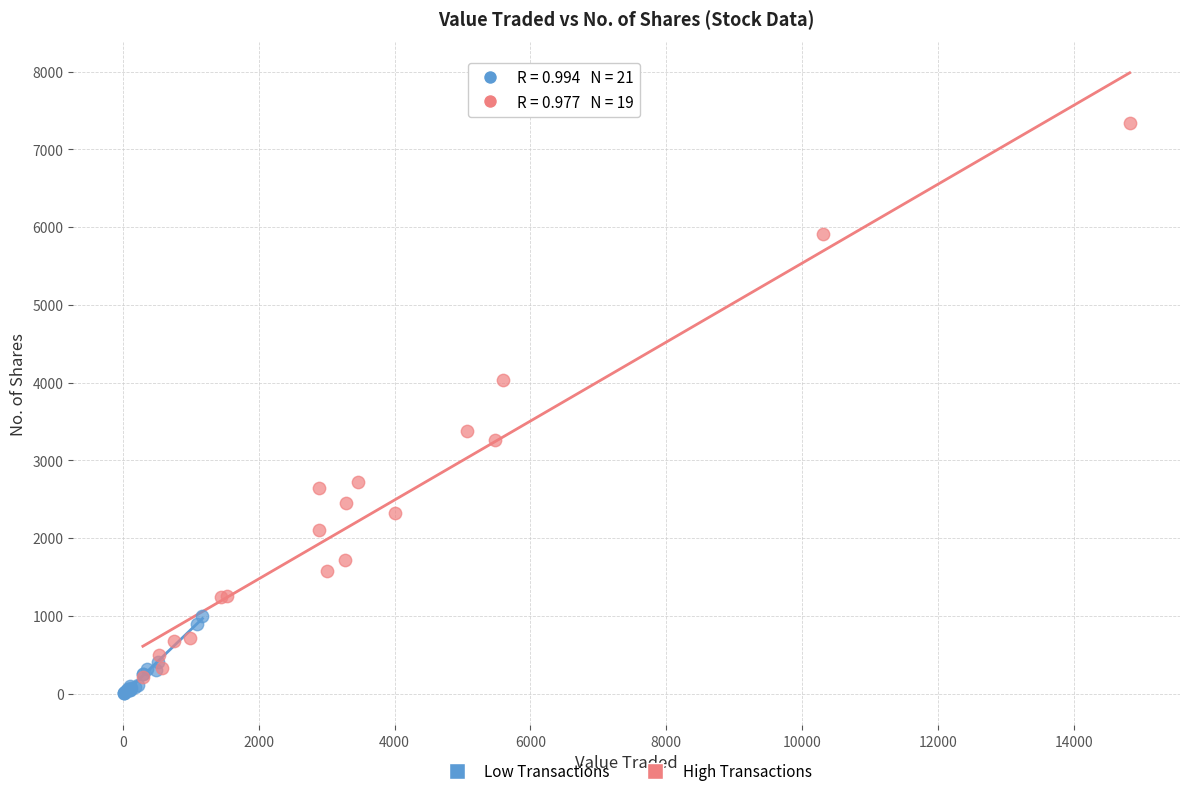

Which series contains the highest Y value?

High Transactions